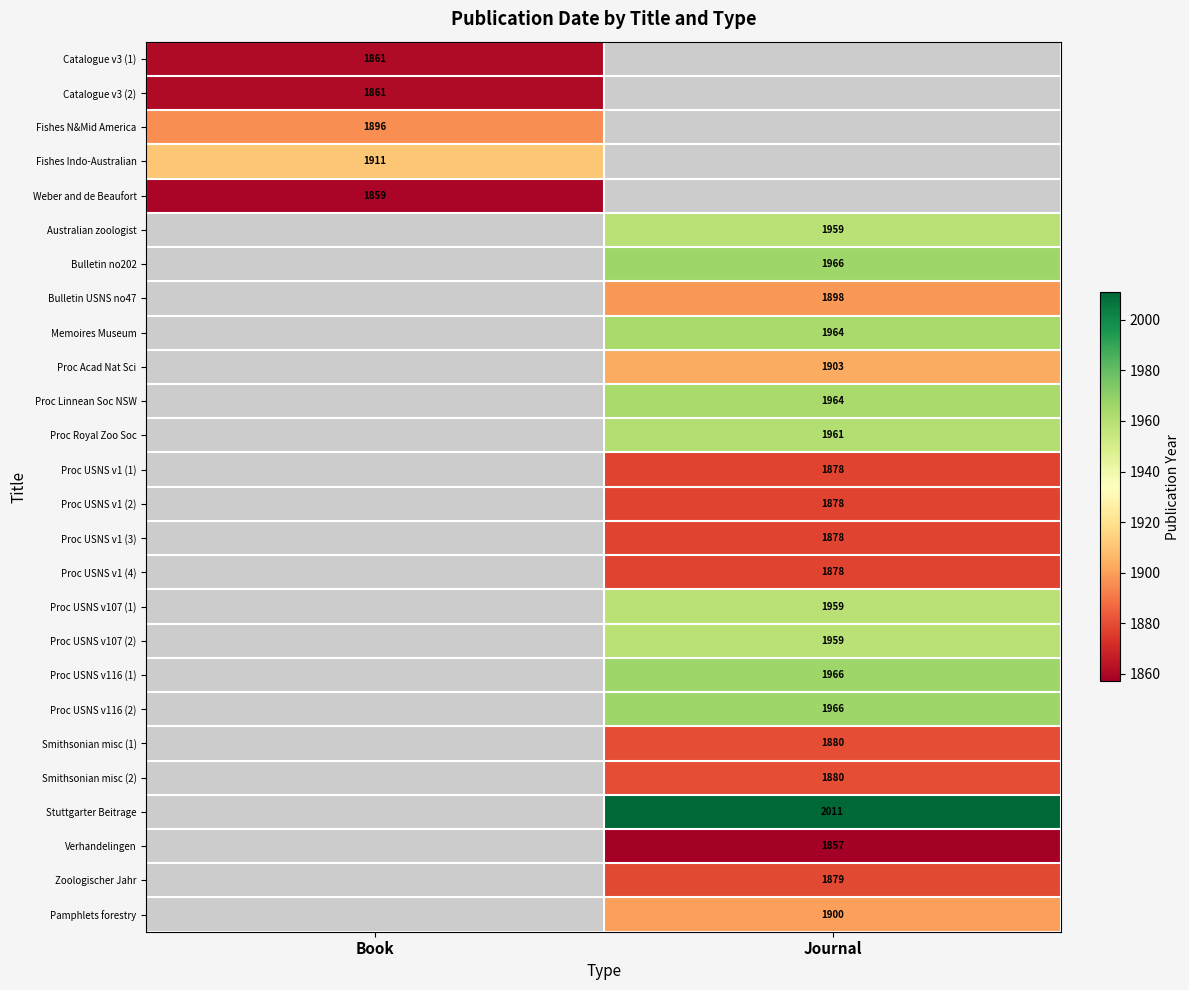

What is the smallest value displayed?

1857.0